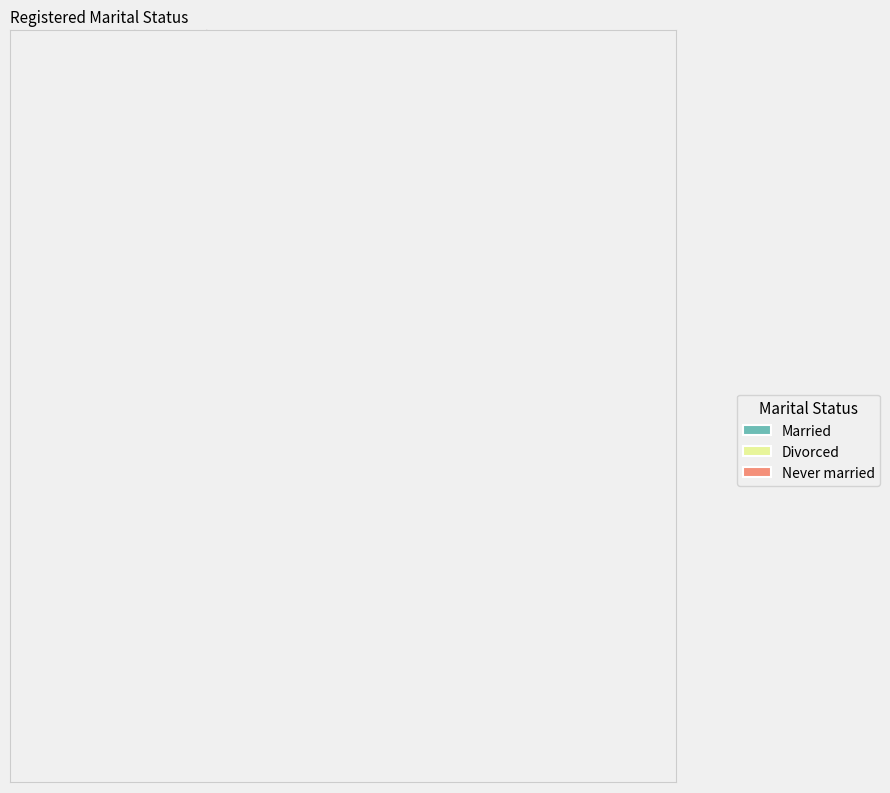

Is Never married the majority of the pie?

No